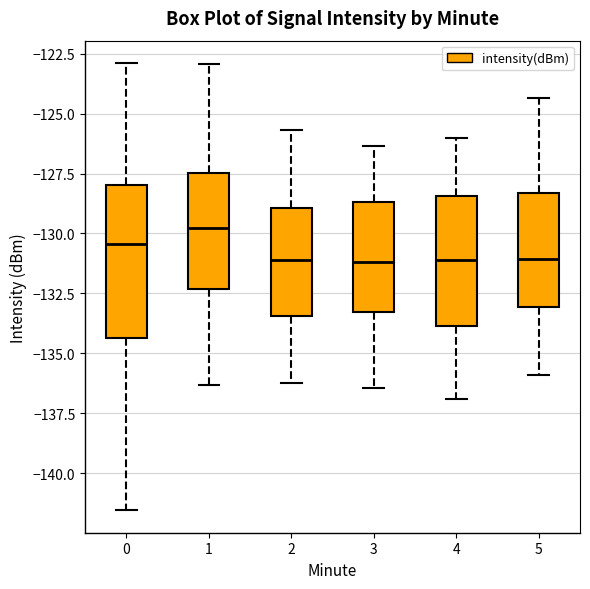

Where does the lower whisker of the box at x = 1 end on the y-axis? The values are not printed on the chart, so give them approximately, as read against the axis.

-136.5